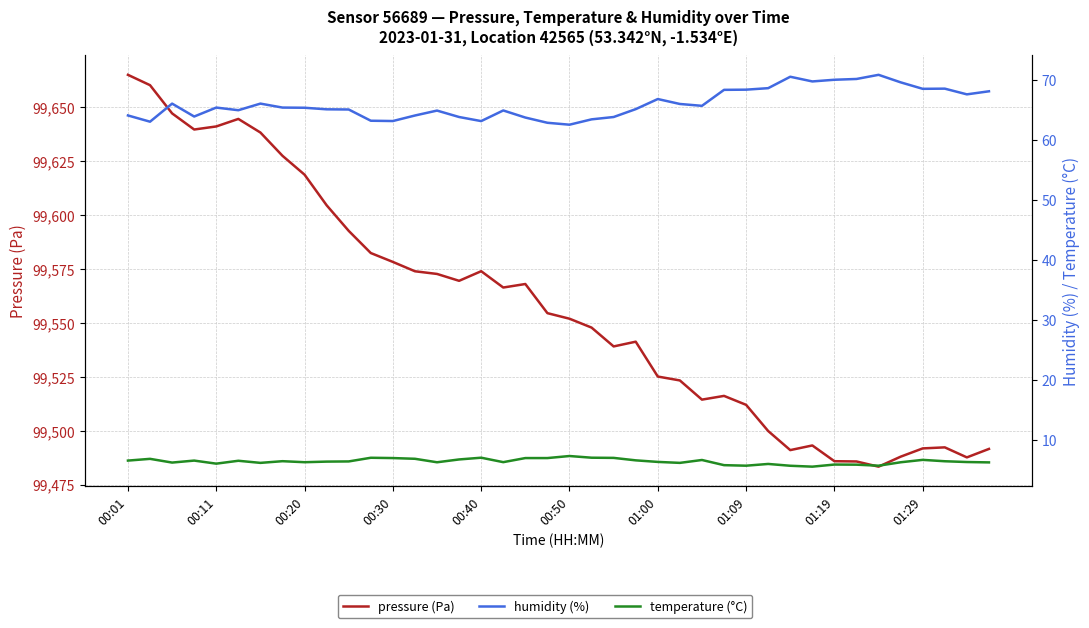

The temperature (°C) series shows 8.4 at 00:20. True or false?

False